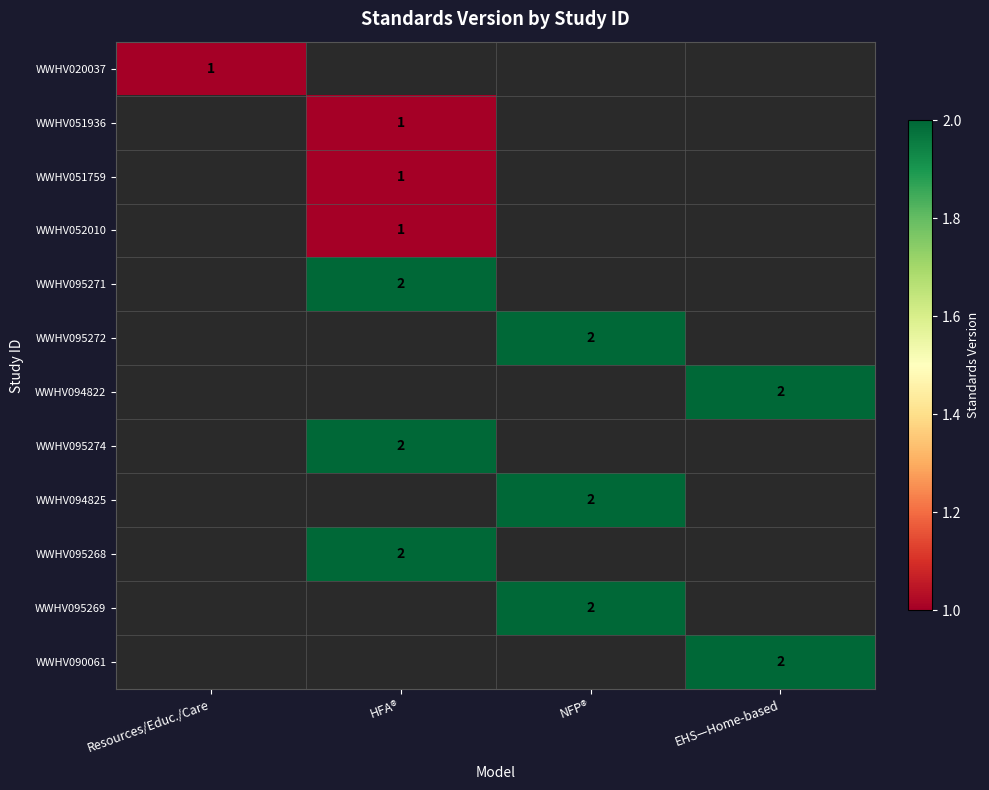

What is the smallest value displayed?

1.0